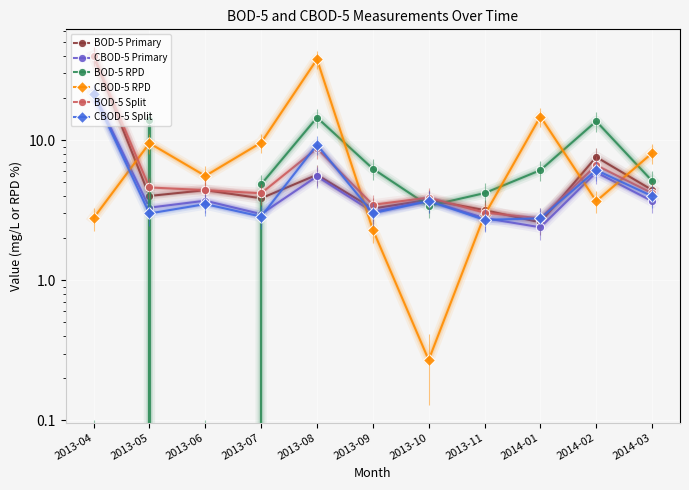

What is the lowest value of the BOD-5 Primary series?

2.6